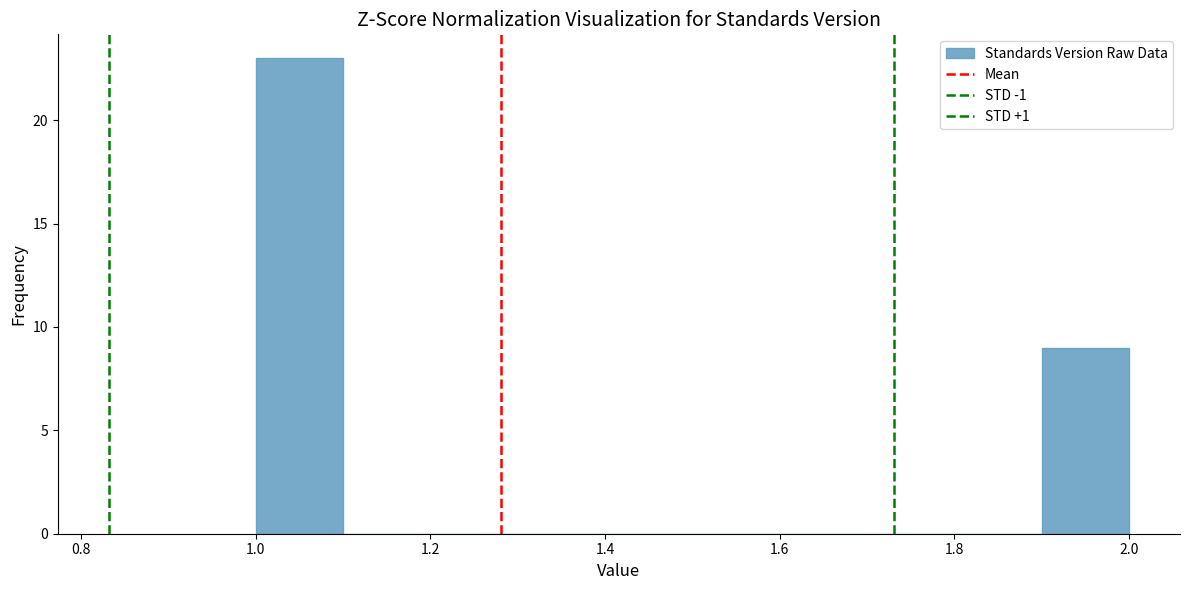

Reading left to right, list every bar in this chart as the range it spans on the x-axis followed by its height. The values are not printed on the chart, so give them approximately, as read against the axis.

1.0 to 1.1: 23
1.1 to 1.2: 0
1.2 to 1.3: 0
1.3 to 1.4: 0
1.4 to 1.5: 0
1.5 to 1.6: 0
1.6 to 1.7: 0
1.7 to 1.8: 0
1.8 to 1.9: 0
1.9 to 2.0: 9